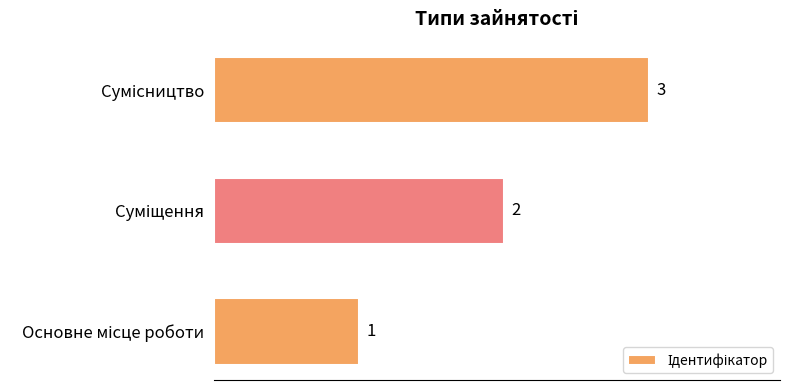

What is the sum of all values?

6